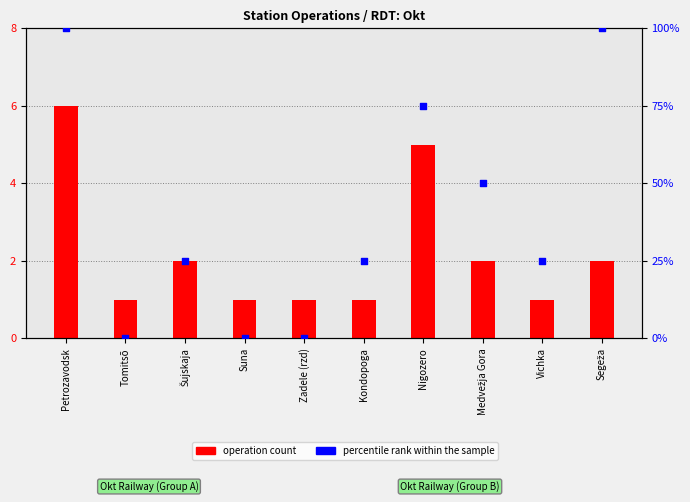

What is the total value across all series at Zadele (rzd)?

1